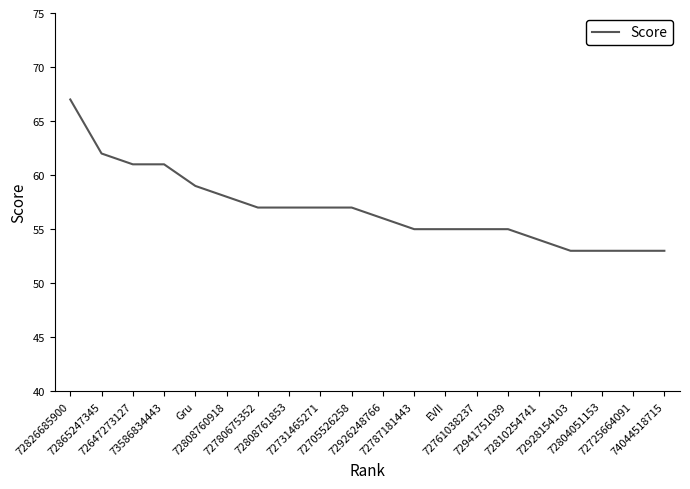

What is the difference between the second highest and minimum values?

9